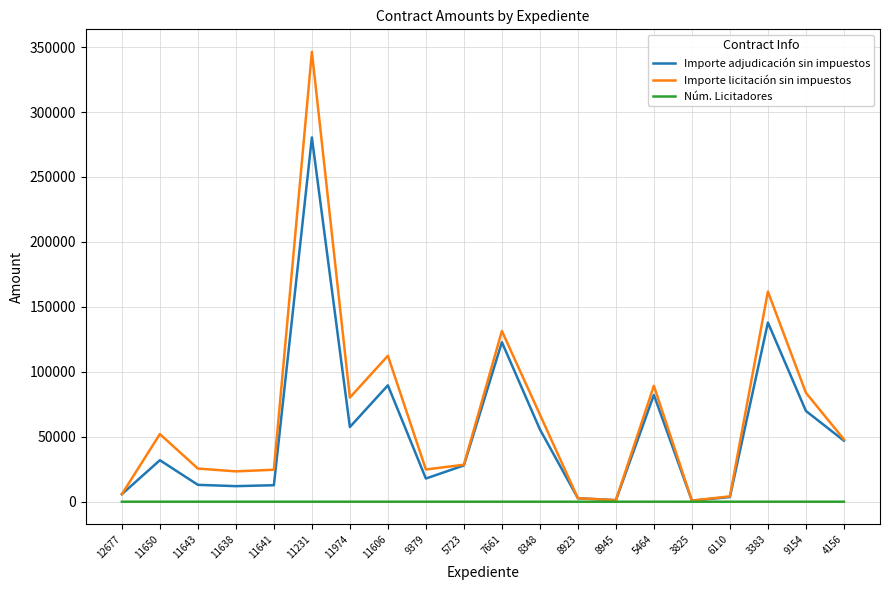

At which category is the sum across all series the highest?

11231